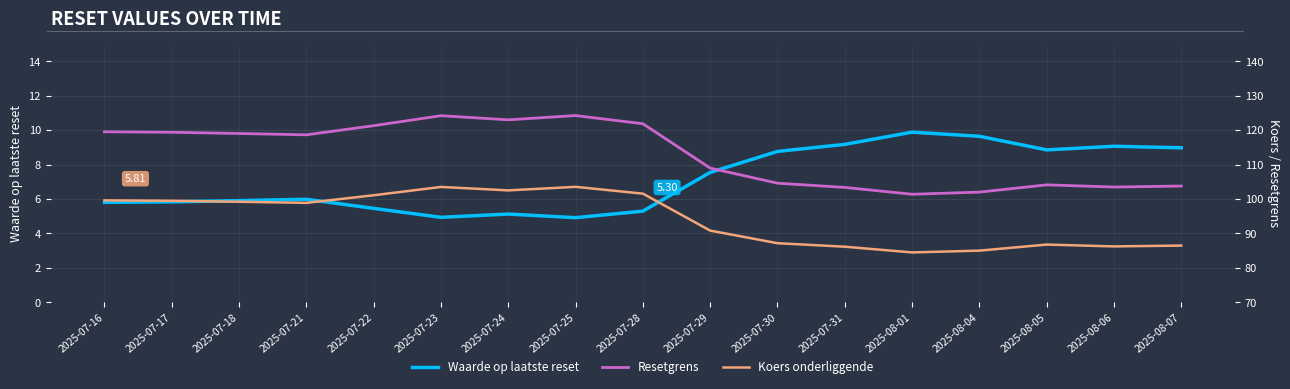

True or false: Resetgrens has a value of 25.8 at 2025-07-29.

False